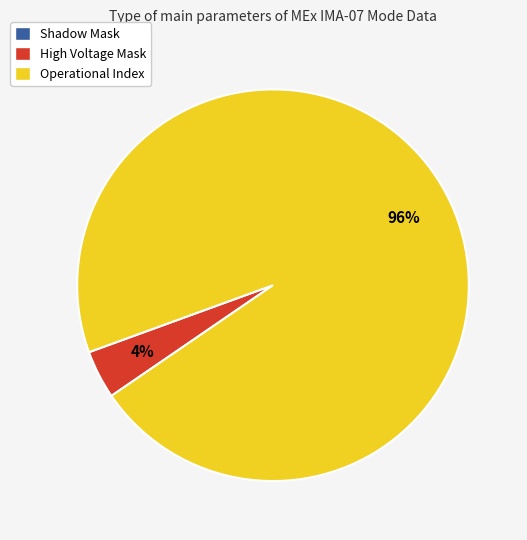

To the nearest percent, what is the average slice percentage?

33%